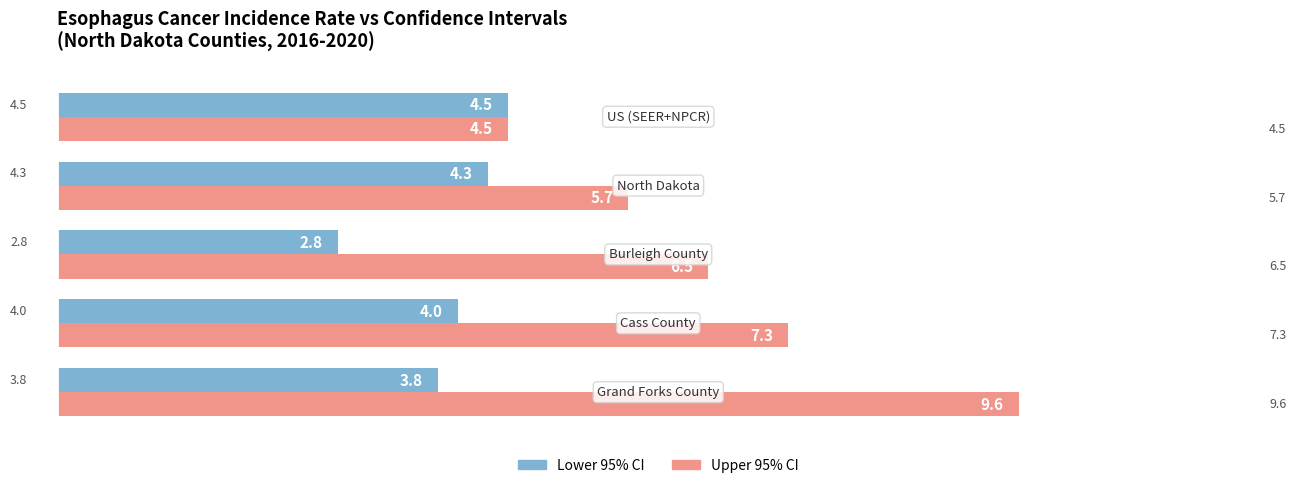

Which series has the largest total across all categories?

Upper 95% CI